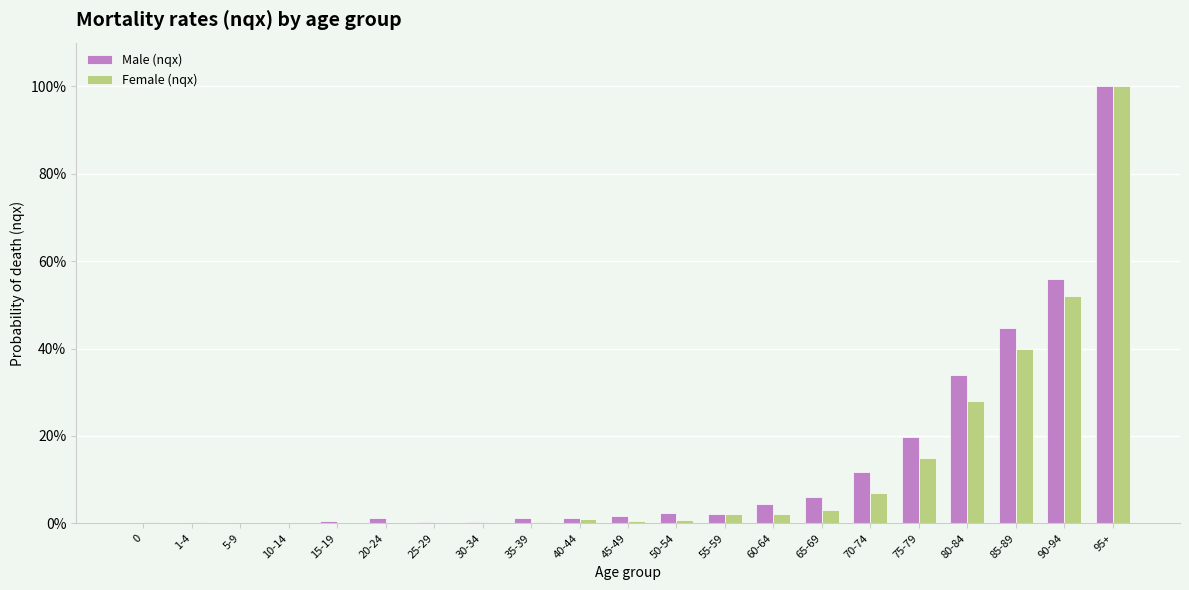

What is the label of the 18th bar from the left?

80-84